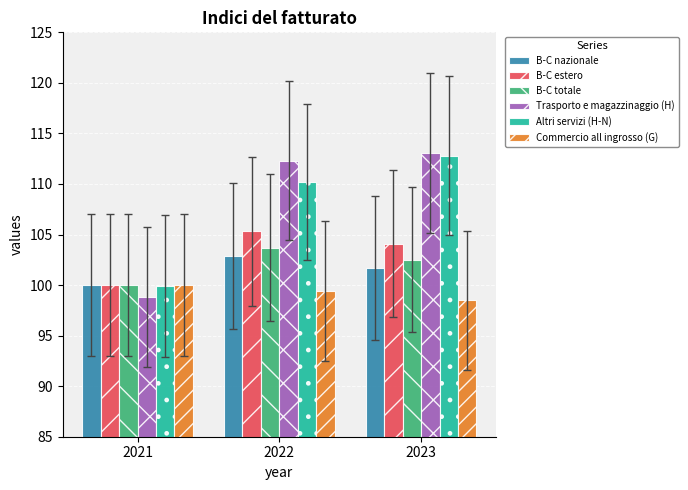

Reading right to left, what are all the values shown in this chart?

B-C nazionale: 101.7	102.9	100.0
B-C estero: 104.1	105.3	100.0
B-C totale: 102.5	103.7	100.0
Trasporto e magazzinaggio (H): 113.1	112.3	98.8
Altri servizi (H-N): 112.8	110.2	99.9
Commercio all ingrosso (G): 98.5	99.4	100.0